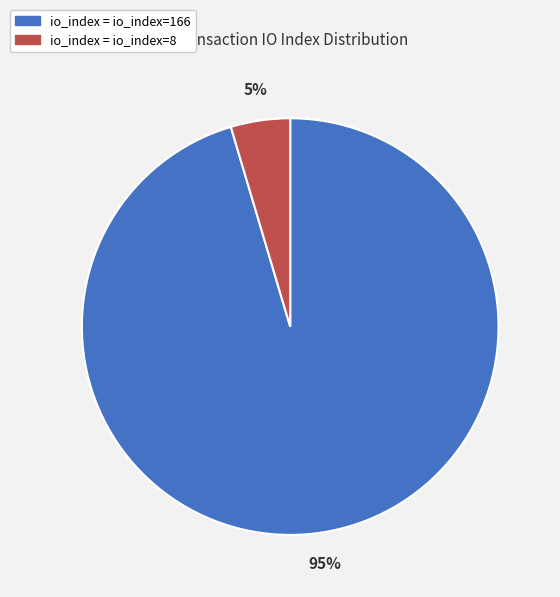

To the nearest percent, what is the average slice percentage?

50%